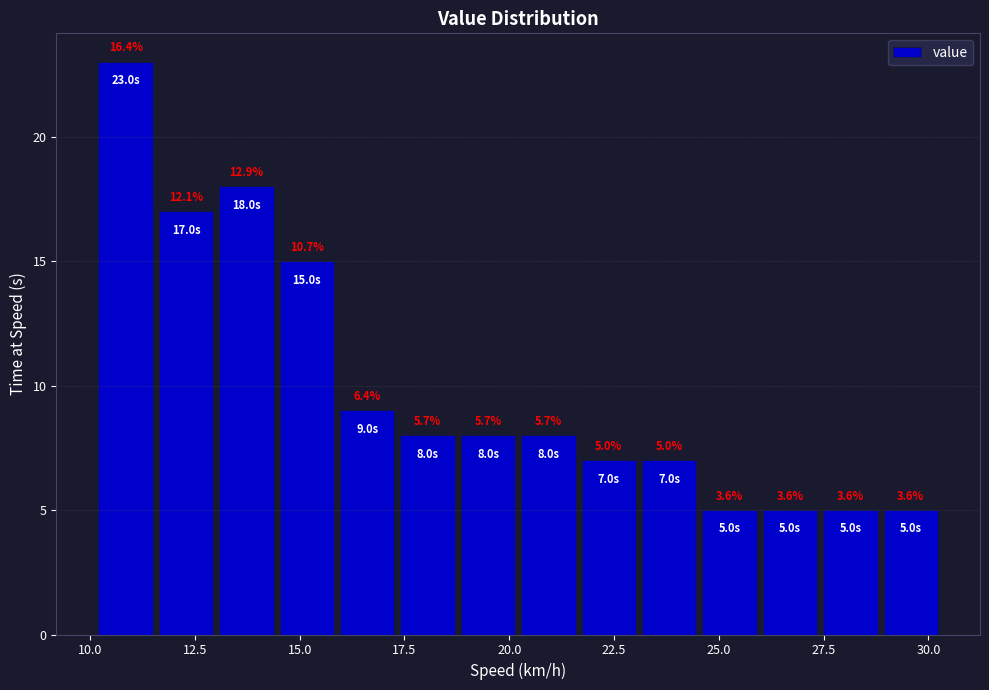

Read against the x-axis, roughly where is the centre of the tallest bar?

11.0